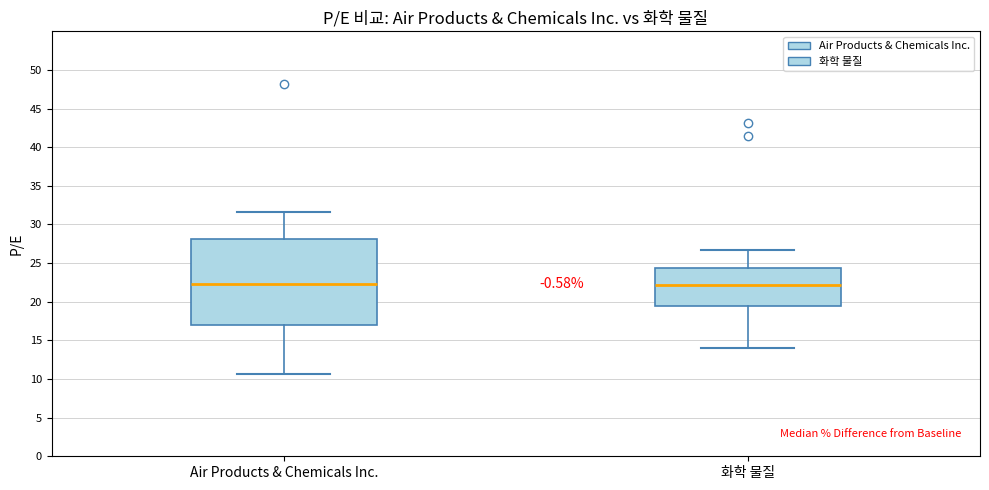

Reading left to right, read every box against the y-axis: the position of its median line, the range the box covers, and the ends of its whiskers. The values are not printed on the chart, so give them approximately, as read against the axis.

Air Products & Chemicals Inc.: median 22.5, box 17.0 to 28.0, whiskers 10.5 to 31.5
화학 물질: median 22.0, box 19.5 to 24.5, whiskers 14.0 to 26.5